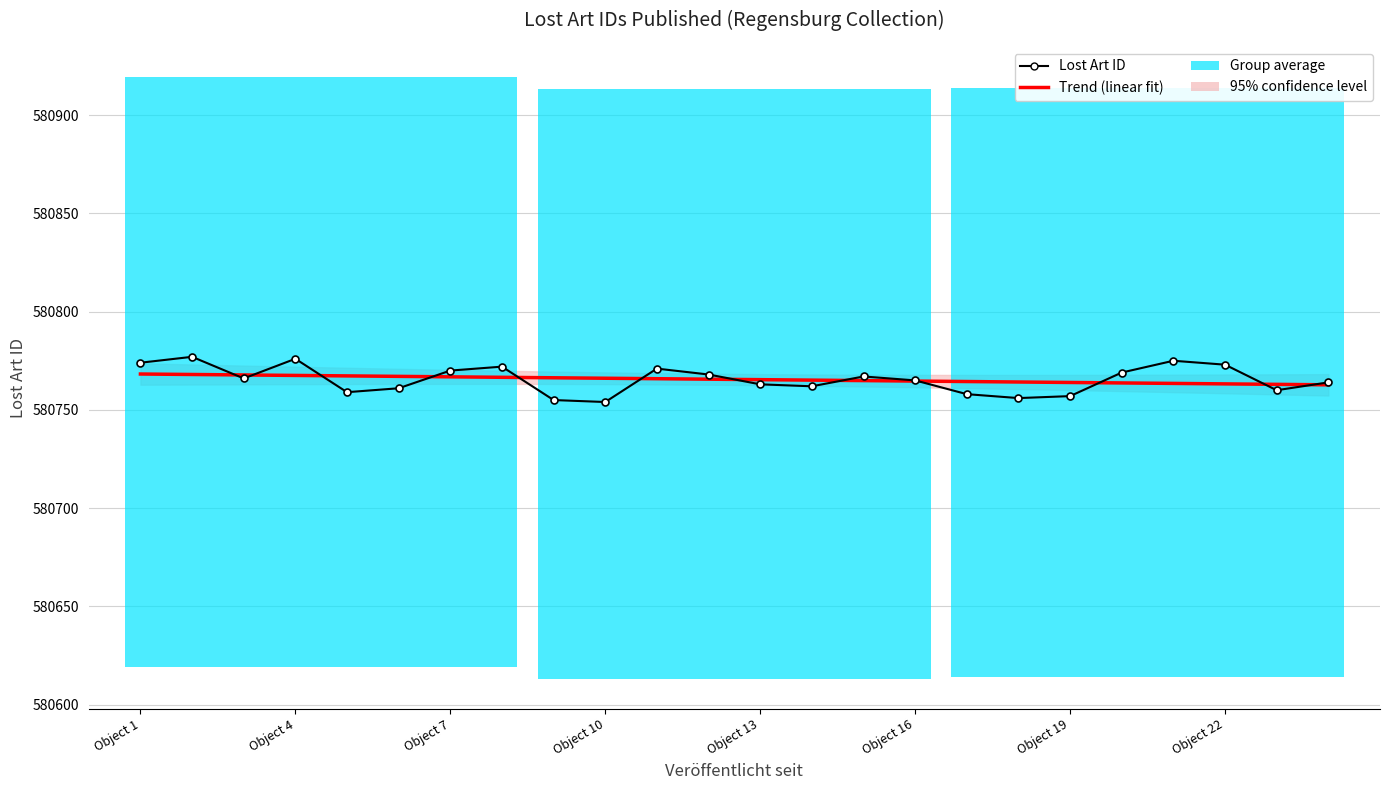

What is the sum of all Trend (linear fit) values?

13938372.0